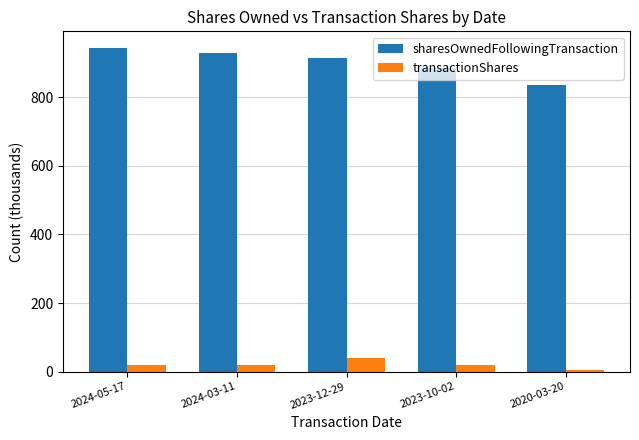

How many data points does each series have?

5